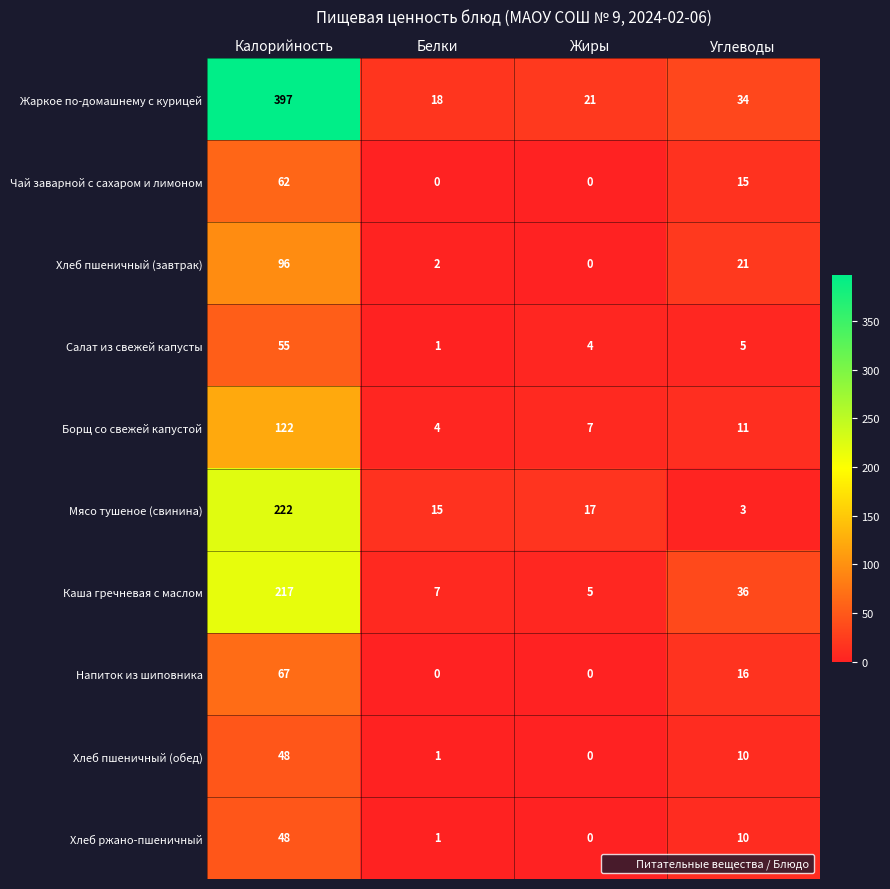

Which series has the largest total across all categories?

Жаркое по-домашнему с курицей